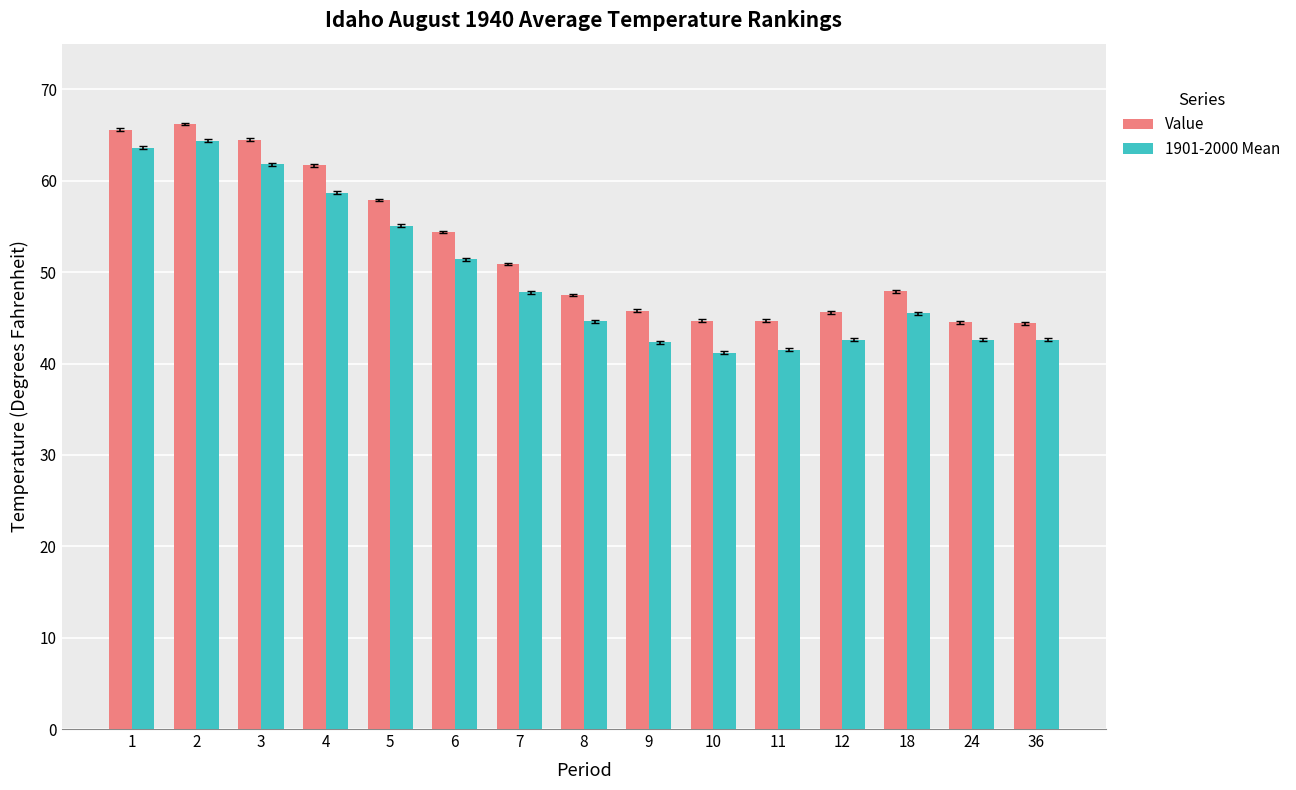

What is the spread (max minus min) of values at 2?

1.8